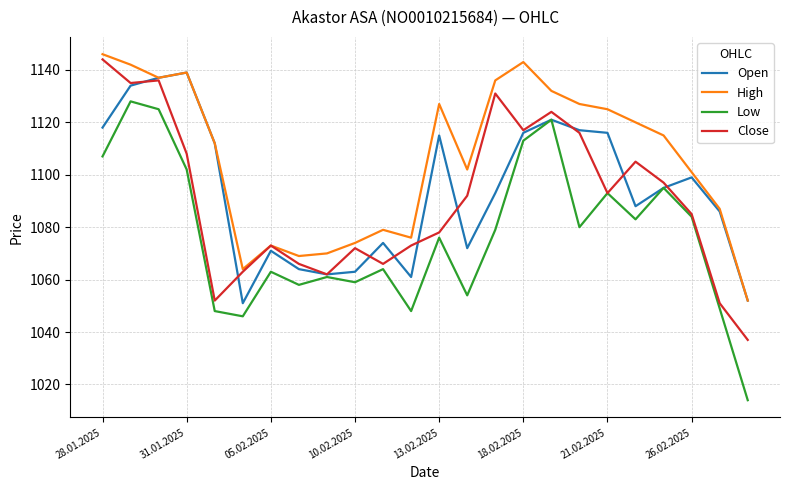

Does the chart have visible grid lines?

Yes